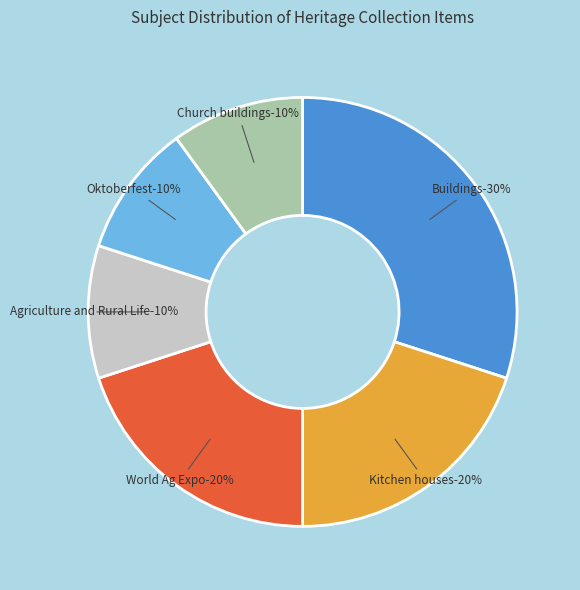

What percentage is NOT represented by Oktoberfest?

90.0%